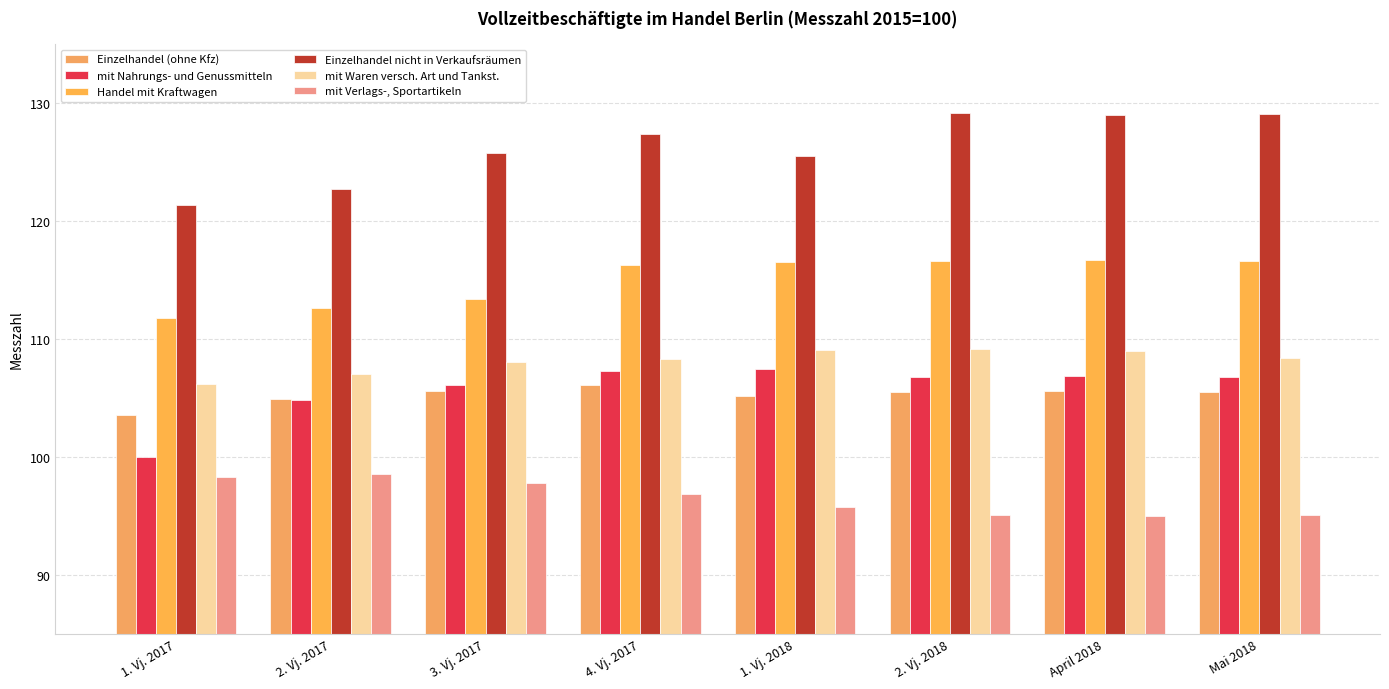

At which label does mit Waren versch. Art und Tankst. reach its minimum?

1. Vj. 2017